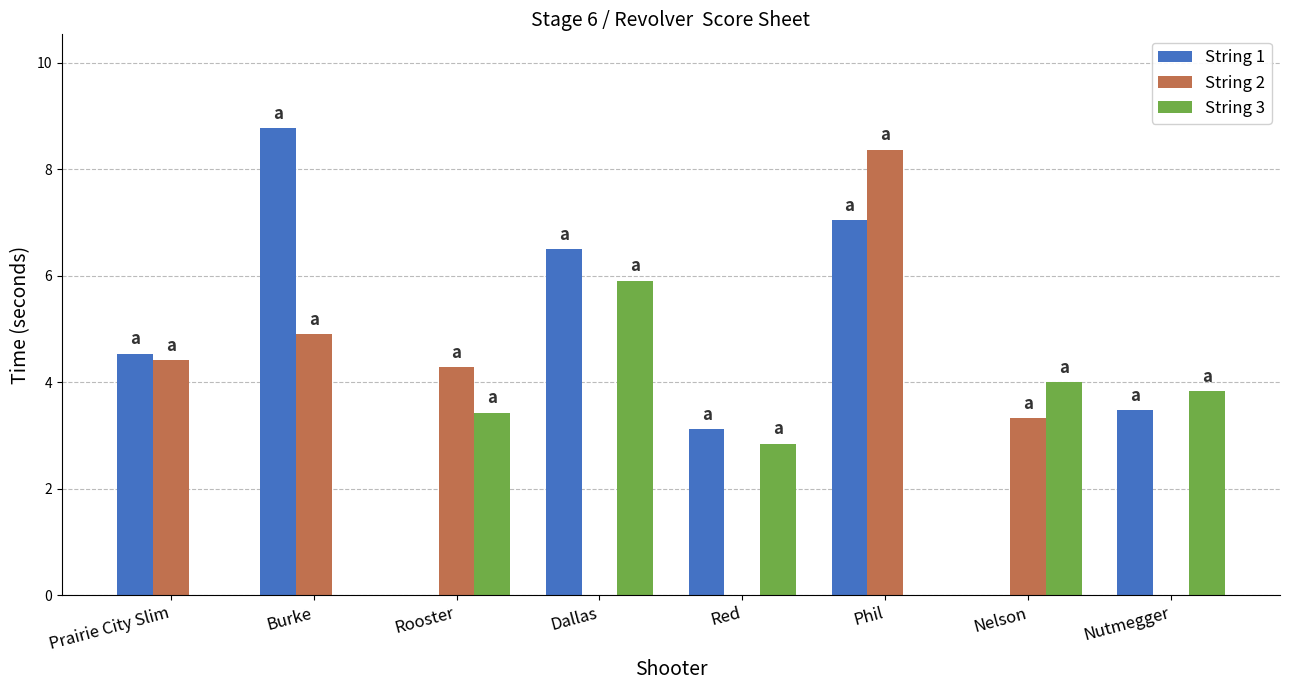

Is it true that String 3 equals 3.8 at Nutmegger?

True